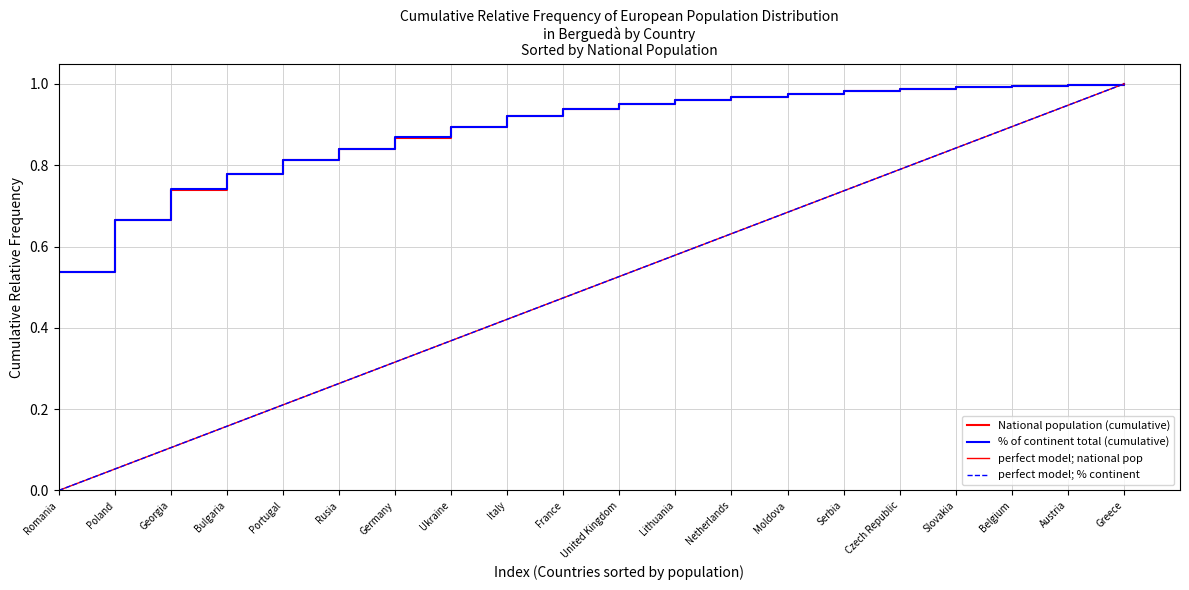

True or false: perfect model; % continent and % of continent total (cumulative) intersect in this chart.

False